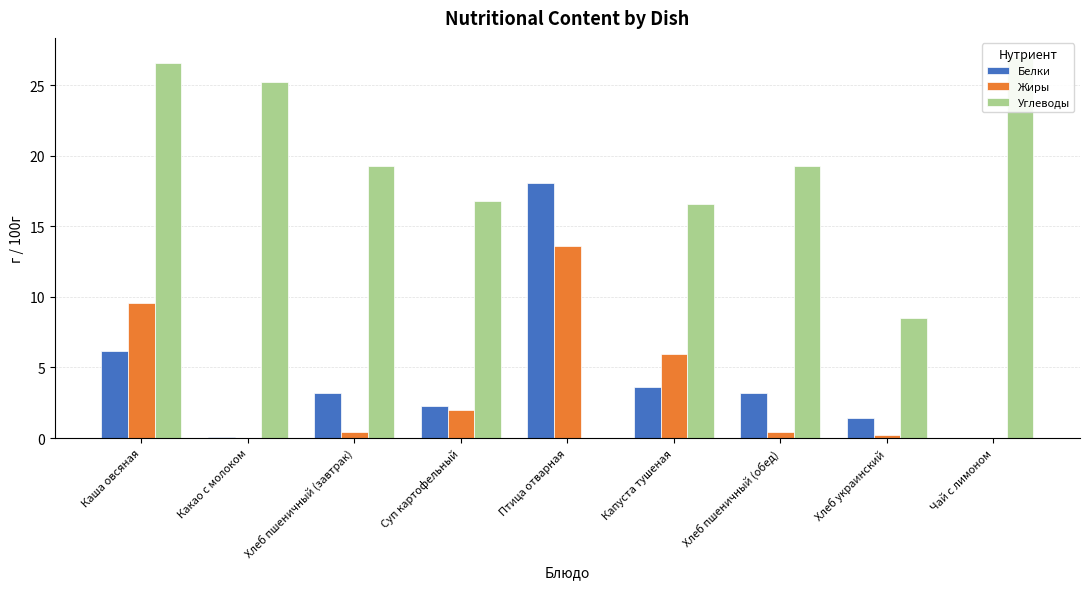

What position from the left is Хлеб пшеничный (завтрак)?

3